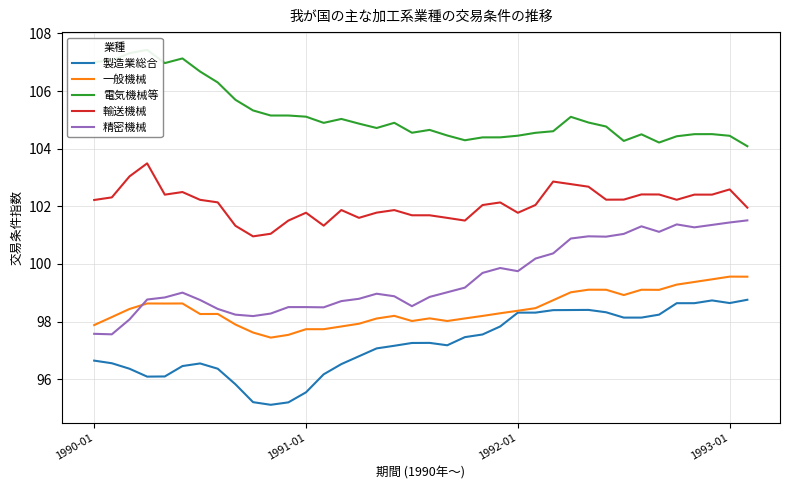

Which series has the largest range (max minus min)?

精密機械